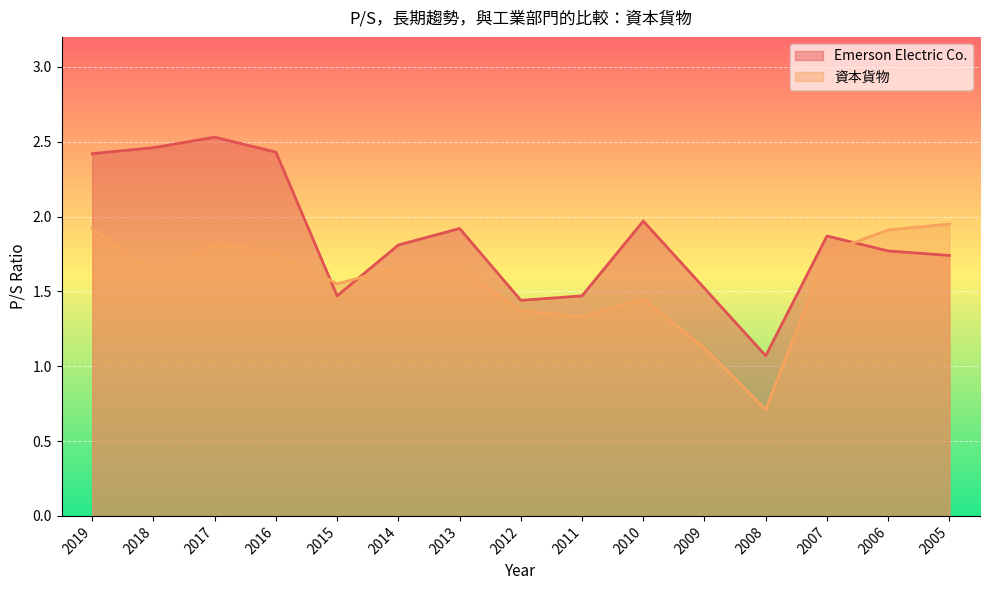

Read the 資本貨物 value at 2005.

1.9